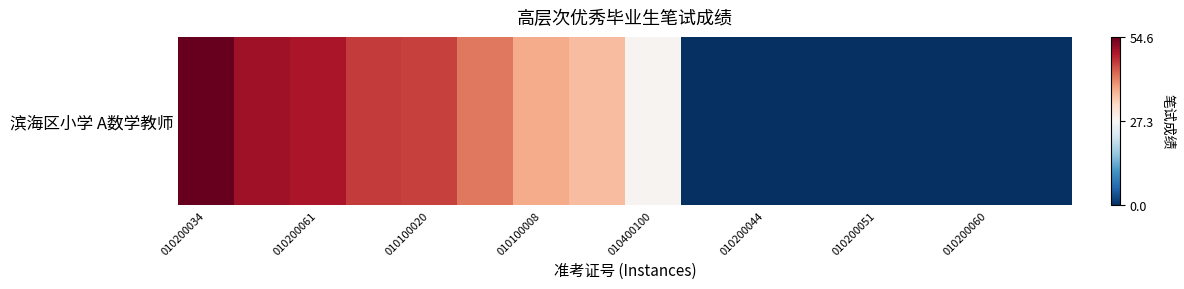

Reading left to right, transcribe all the data shown in this chart.

54.6	50.4	49.6	46.3	45.9	41.7	37.5	35.8	28.1	0.0	0.0	0.0	0.0	0.0	0.0	0.0